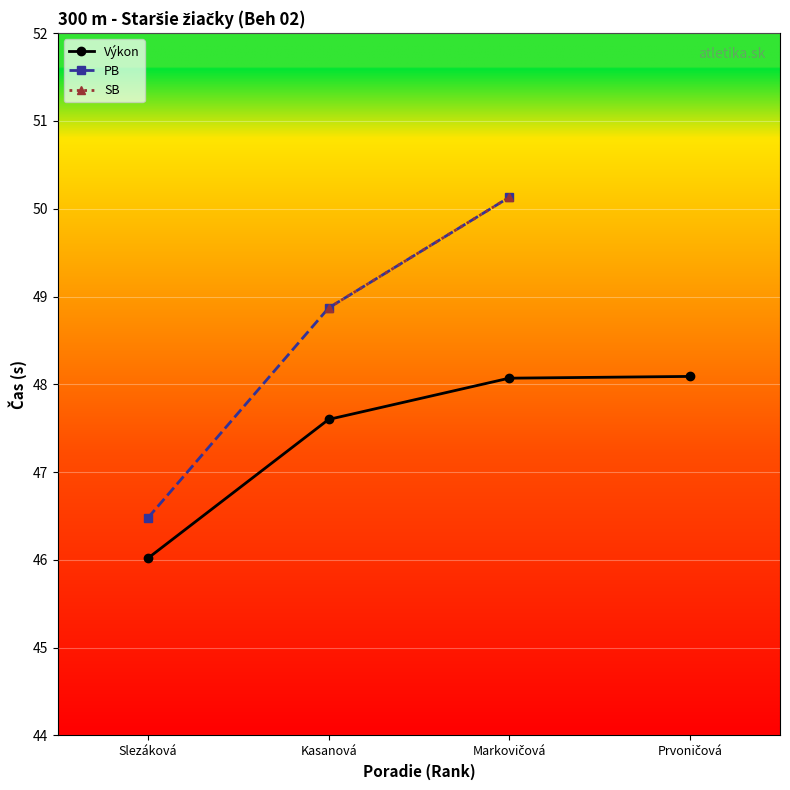

What are all the series names shown in the legend?

Výkon, PB, SB